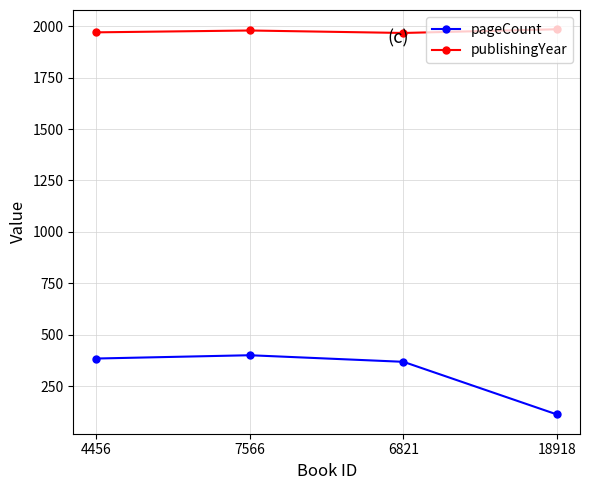

At which category does the chart reach its minimum across all series?

18918